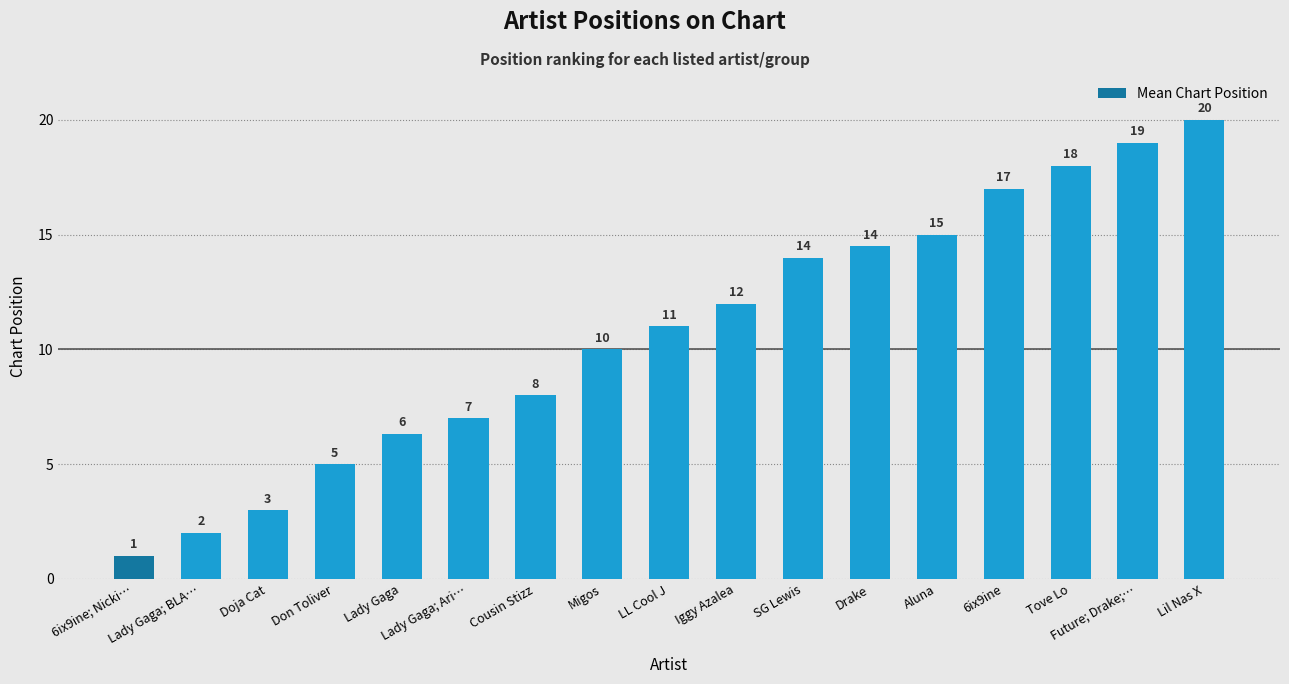

Count the number of data series in this chart.

1